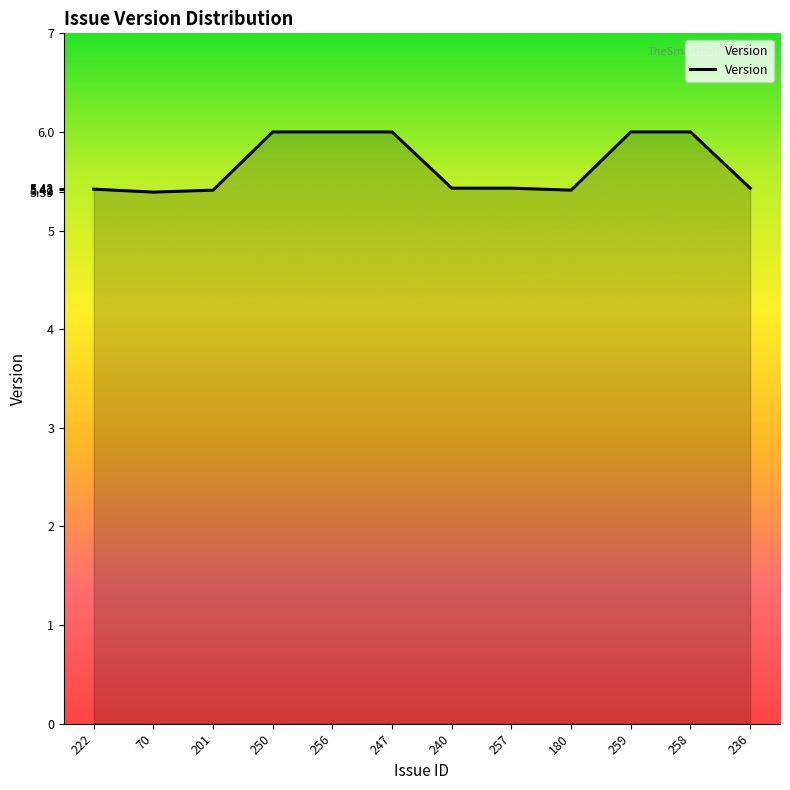

Count the values in the range 5 to 6.

12